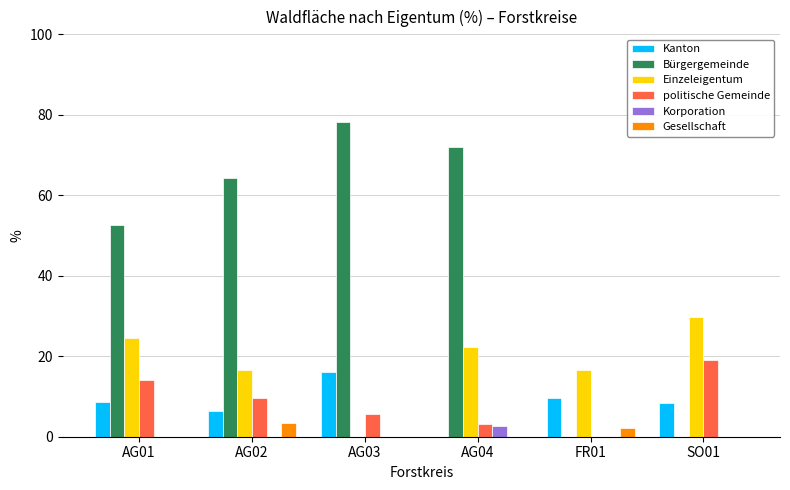

Which category has the highest value across all series?

AG03